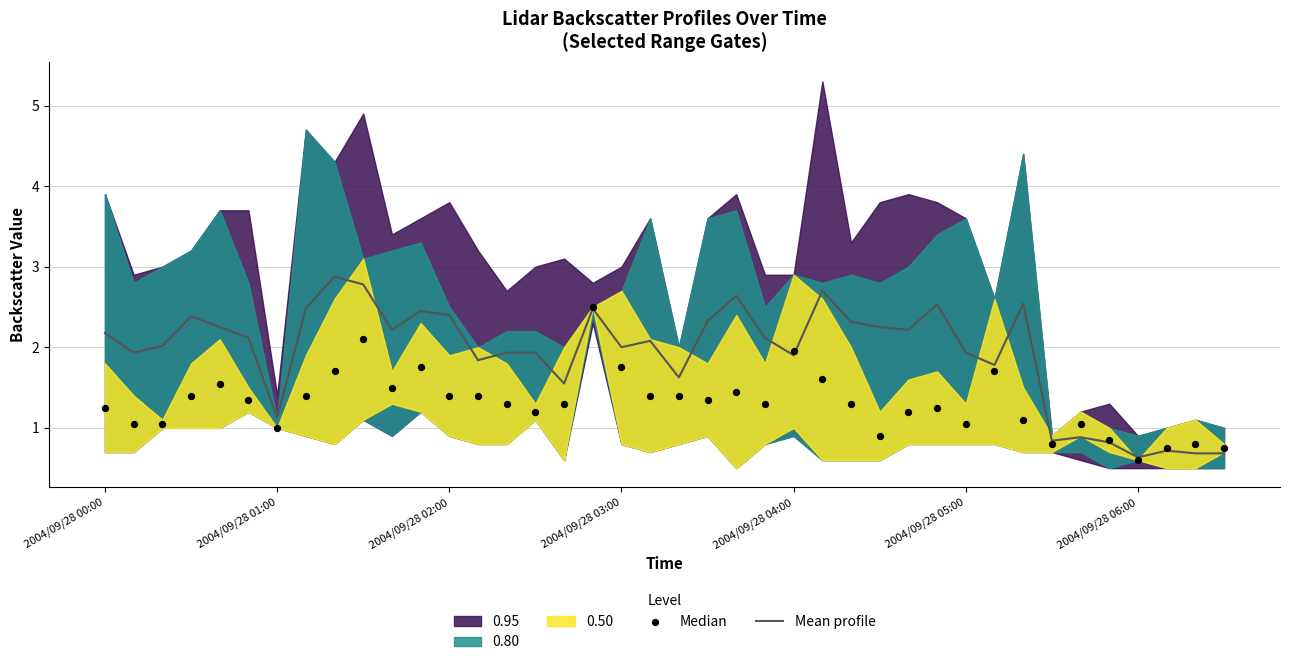

Which series has the widest spread of Y values?

Mean profile